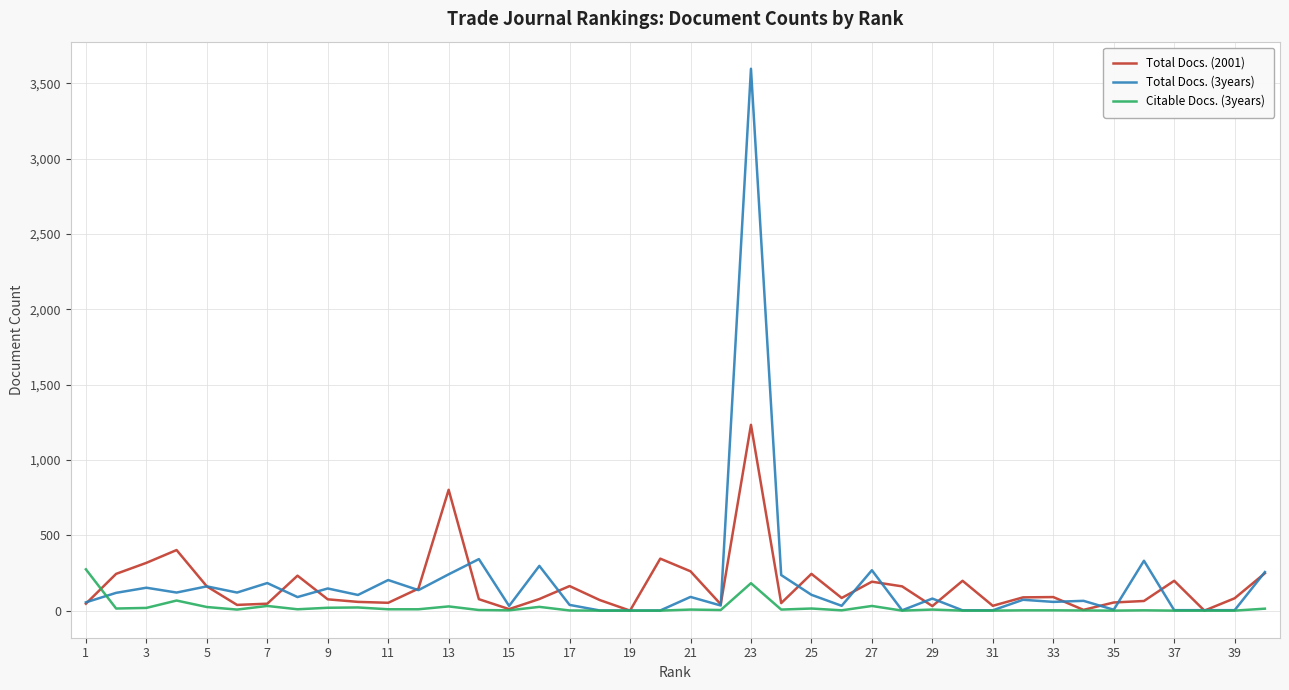

Which series ends up on top after the final intersection of Total Docs. (2001) and Citable Docs. (3years)?

Total Docs. (2001)